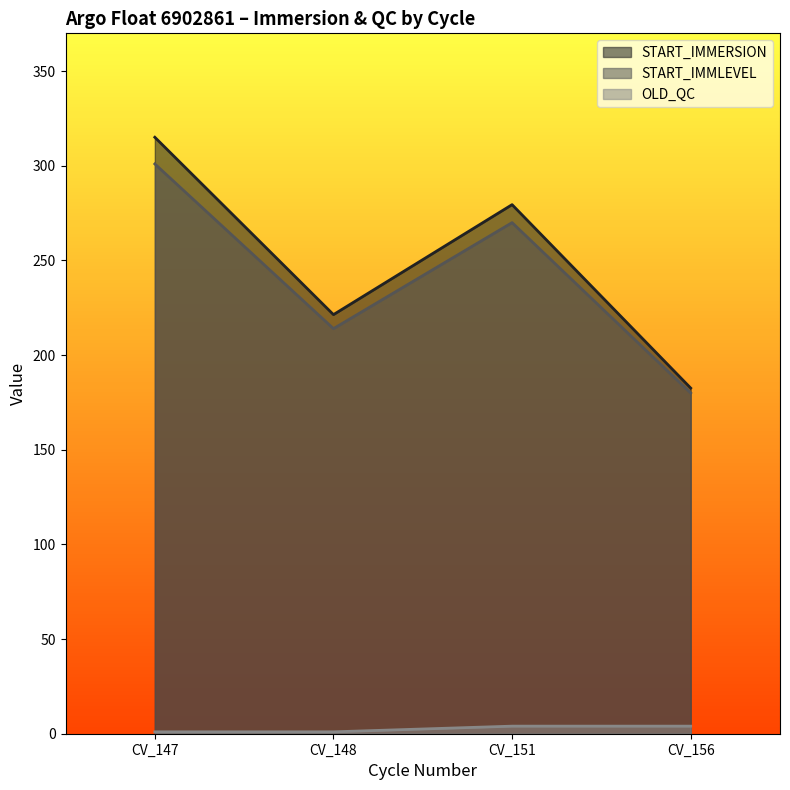

How many START_IMMLEVEL values are between 214 and 301?

3